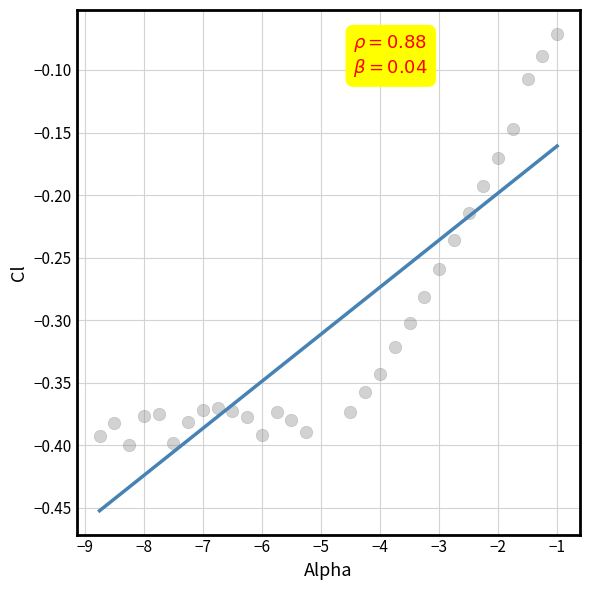

What is the range of Y values (max minus min)?

0.3